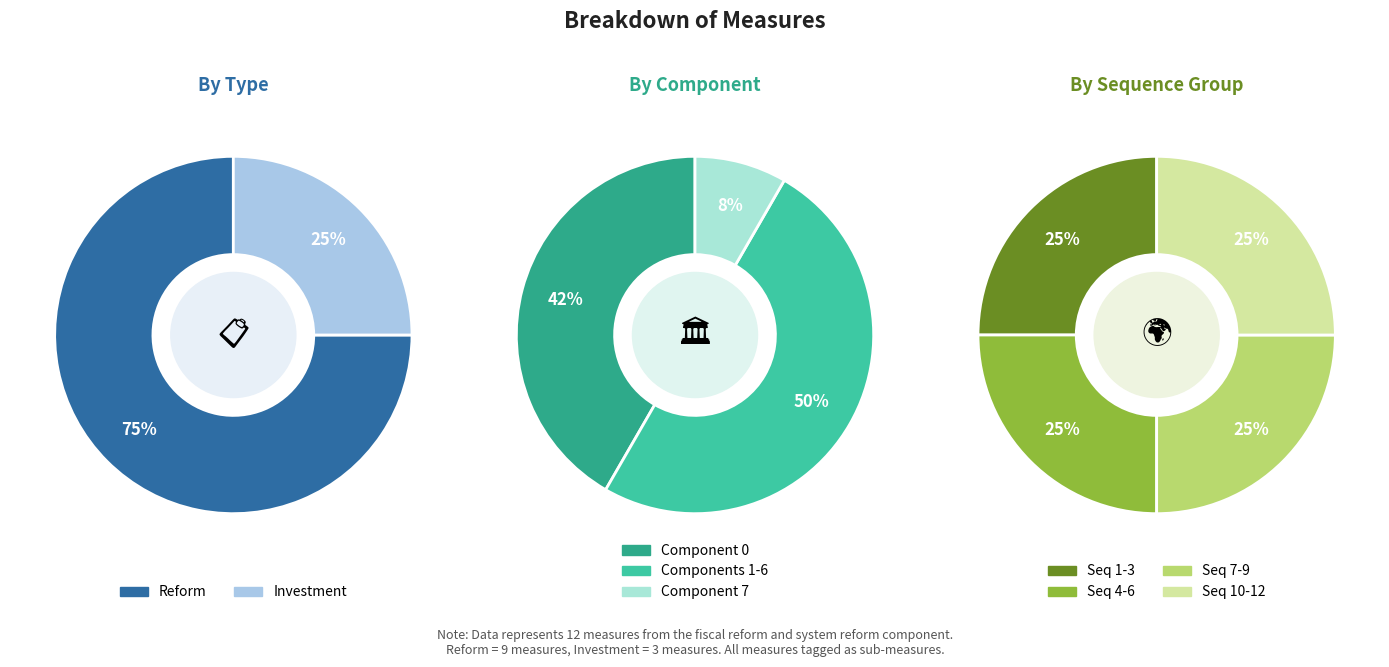

What is the smallest slice in the pie chart?

Investment